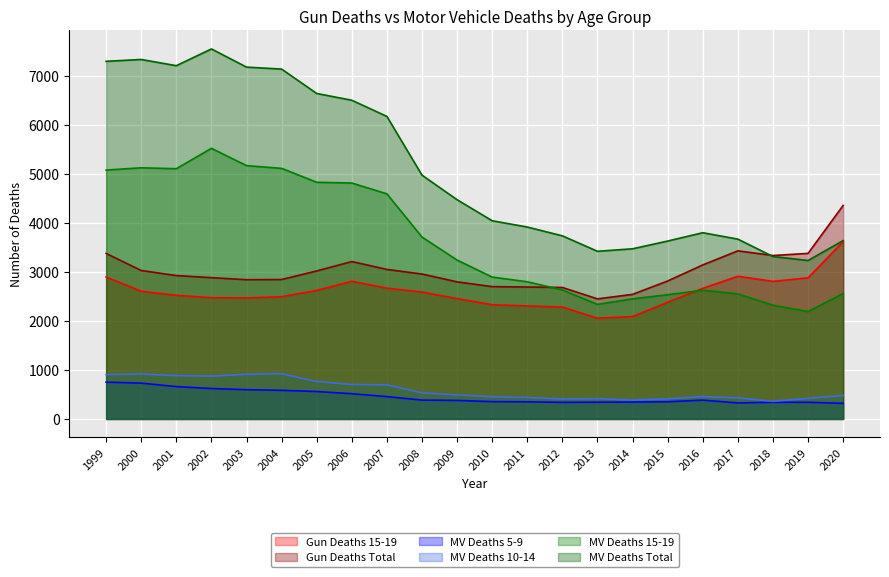

What is the lowest value of the MV Deaths 5-9 series?

319